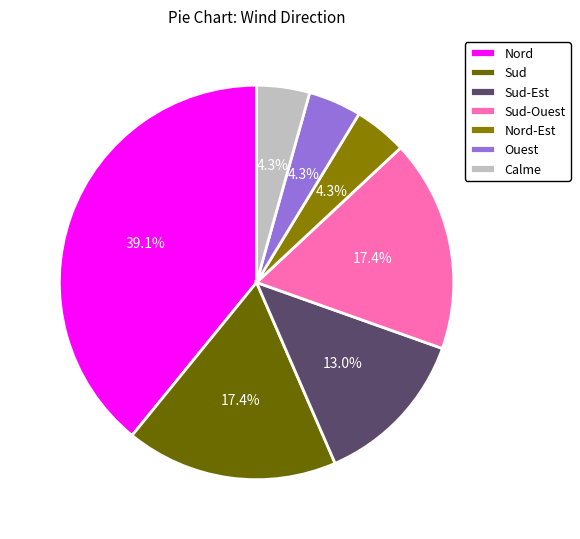

To the nearest percent, what is the difference between the Nord and Sud-Ouest slice percentages?

22%